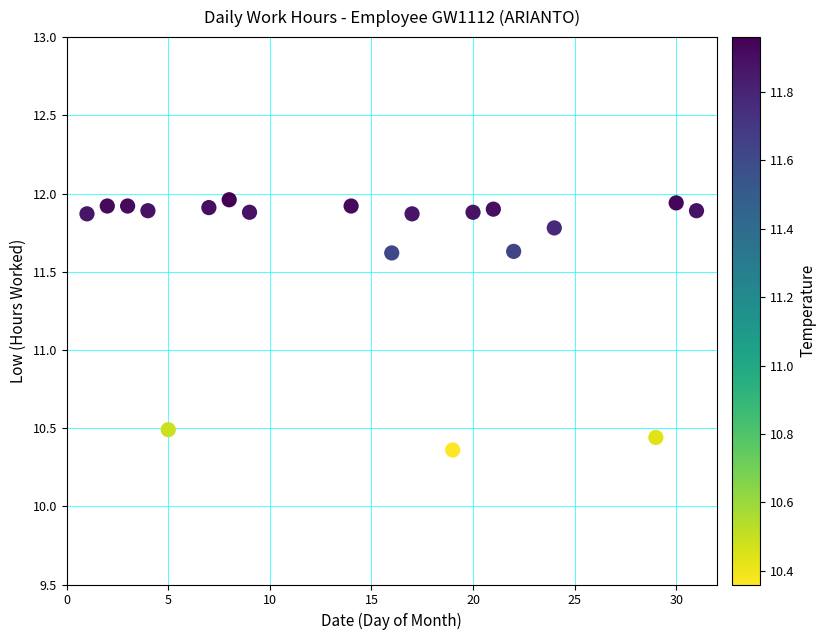

What is the range of X values (max minus min)?

30.0